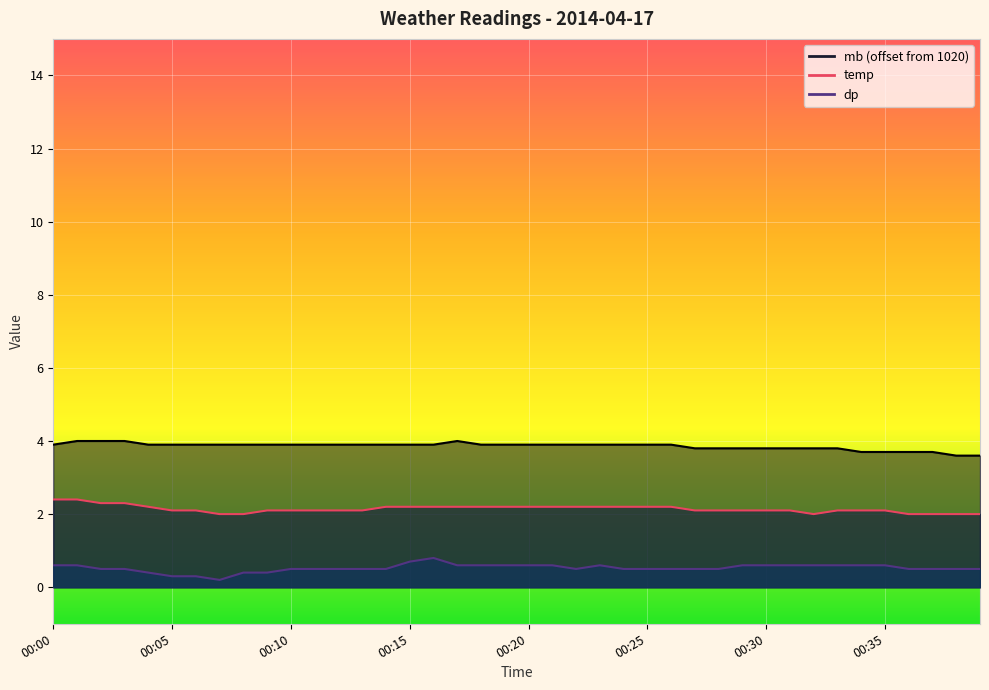

List the series in order of their peak value, highest first.

mb, temp, dp